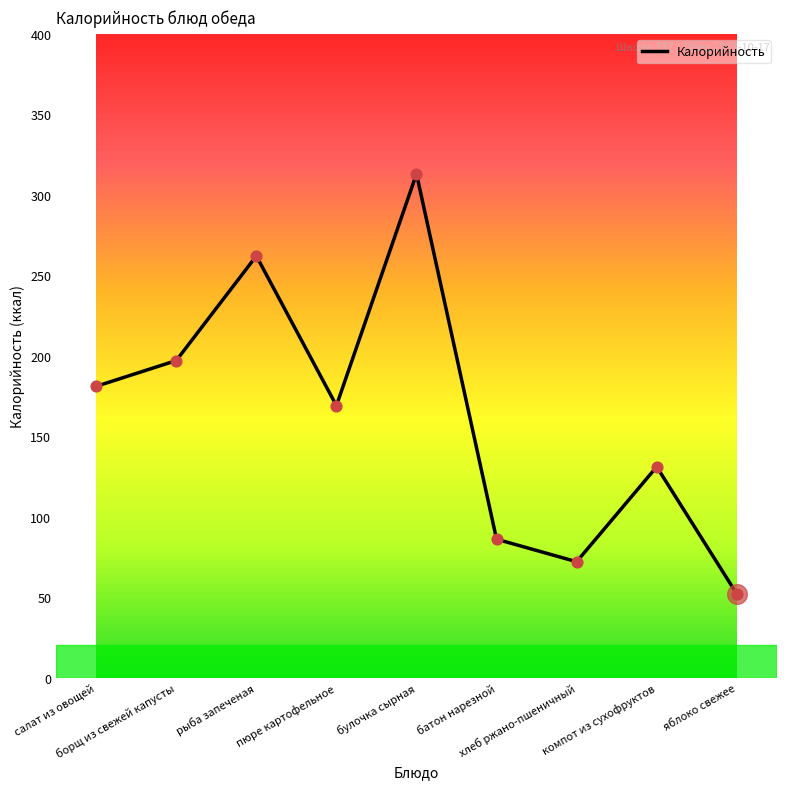

What is the change in value from салат из овощей to компот из сухофруктов?

-50